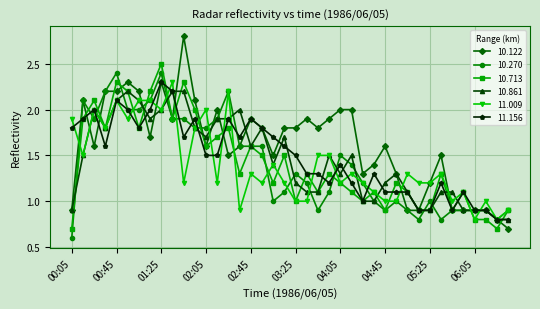

Which series has the largest total across all categories?

10.122